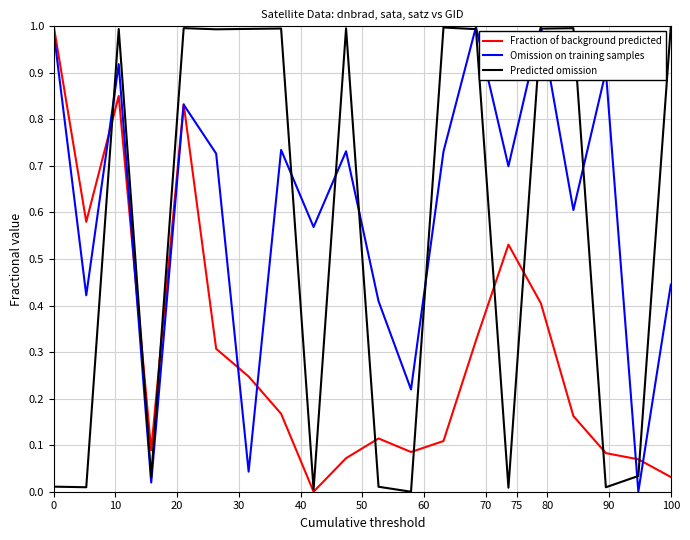

How many interior local valleys does the Fraction of background predicted series have?

4